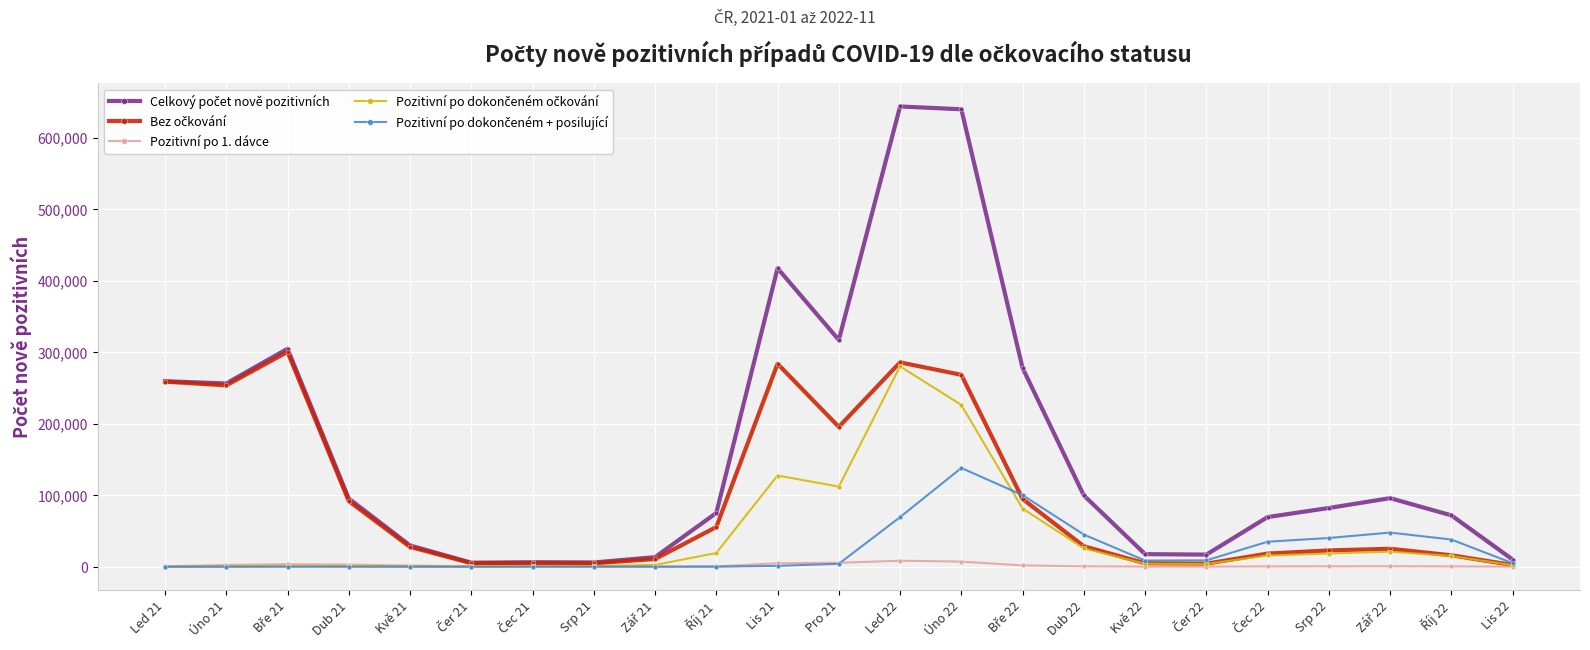

What is the label of the 19th point from the right?

Kvě 21